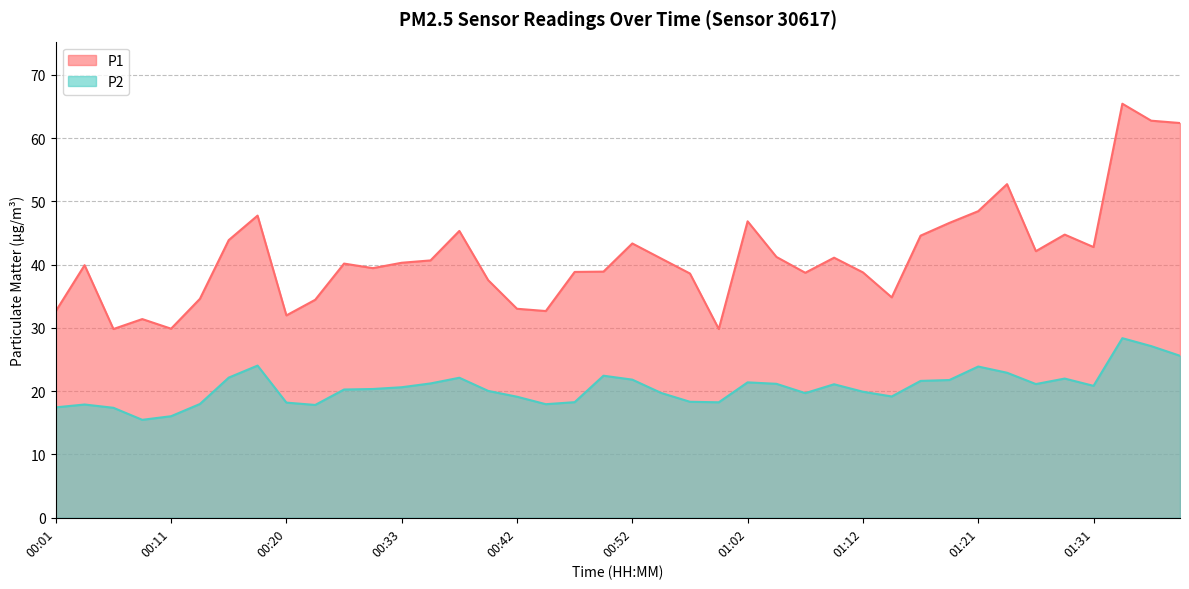

True or false: P2 and P1 cross at least once.

False